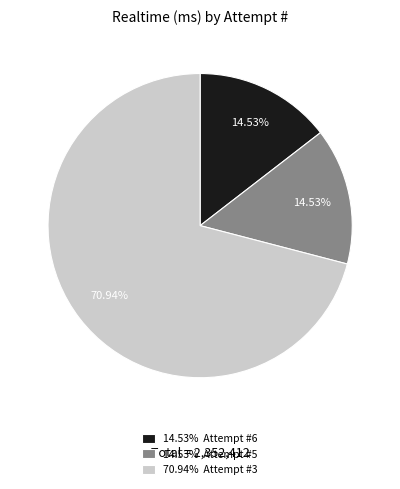

Do 70.94% Attempt #3 and 14.53% Attempt #6 together represent more than half of the pie?

Yes